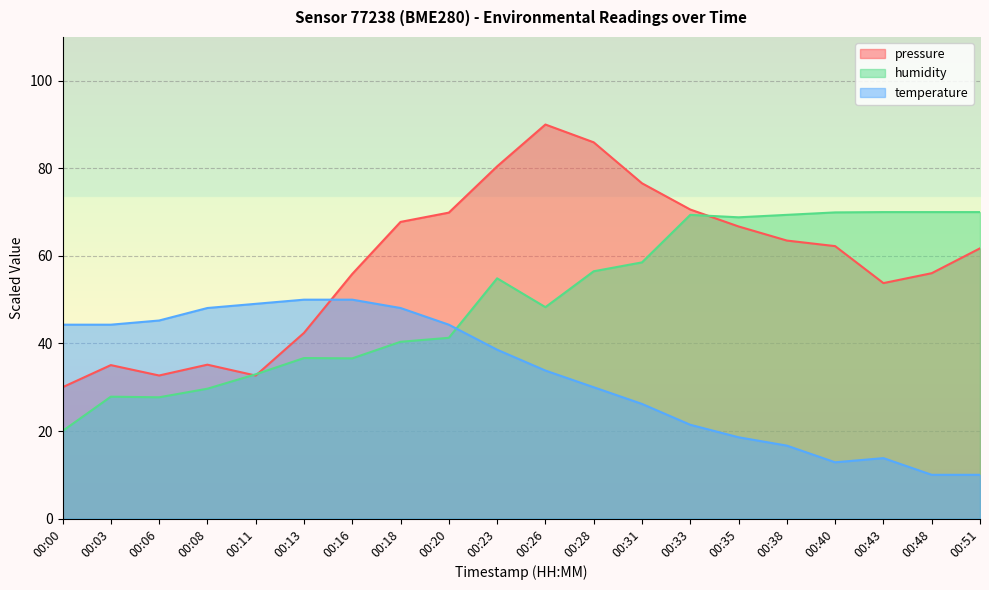

Rank the categories by humidity value from lowest to highest.

00:00, 00:06, 00:03, 00:08, 00:11, 00:16, 00:13, 00:18, 00:20, 00:26, 00:23, 00:28, 00:31, 00:35, 00:33, 00:38, 00:40, 00:43, 00:48, 00:51